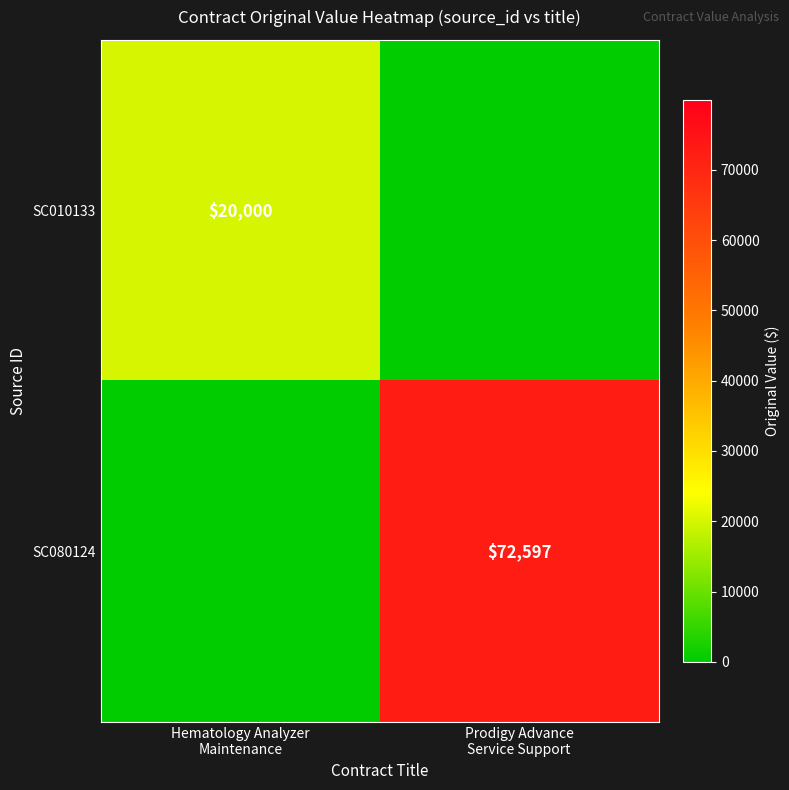

List the labels in order of SC080124 value, smallest first.

Hematology Analyzer Maintenance, Prodigy Advance Service Support